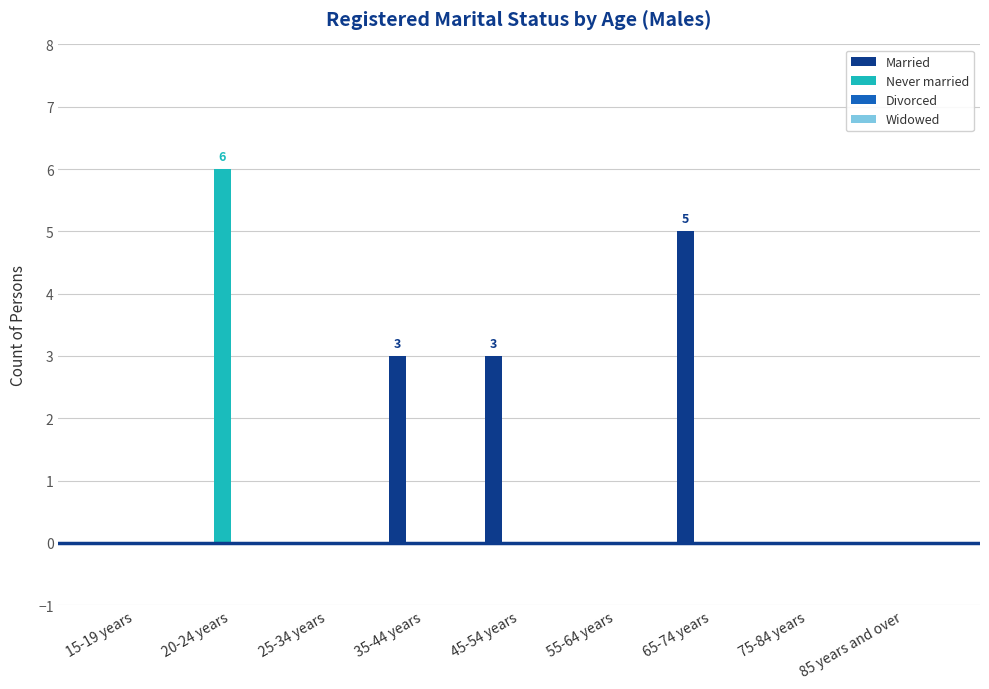

Reading right to left, transcribe all the data shown in this chart.

Married: 85 years and over=0	75-84 years=0	65-74 years=5	55-64 years=0	45-54 years=3	35-44 years=3	25-34 years=0	20-24 years=0	15-19 years=0
Never married: 85 years and over=0	75-84 years=0	65-74 years=0	55-64 years=0	45-54 years=0	35-44 years=0	25-34 years=0	20-24 years=6	15-19 years=0